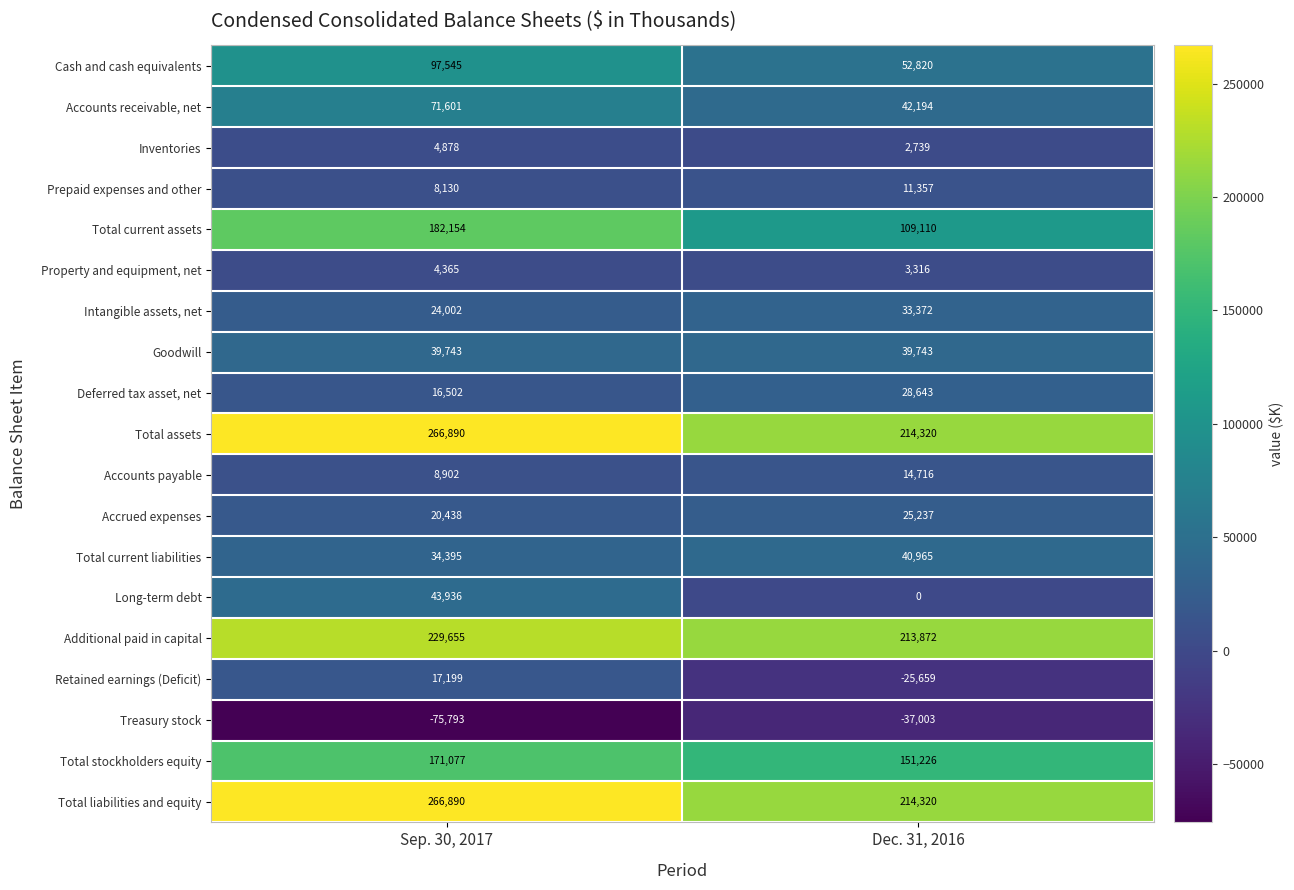

Is the value of Total current liabilities at Sep. 30, 2017 greater than the value of Prepaid expenses and other at Dec. 31, 2016?

Yes